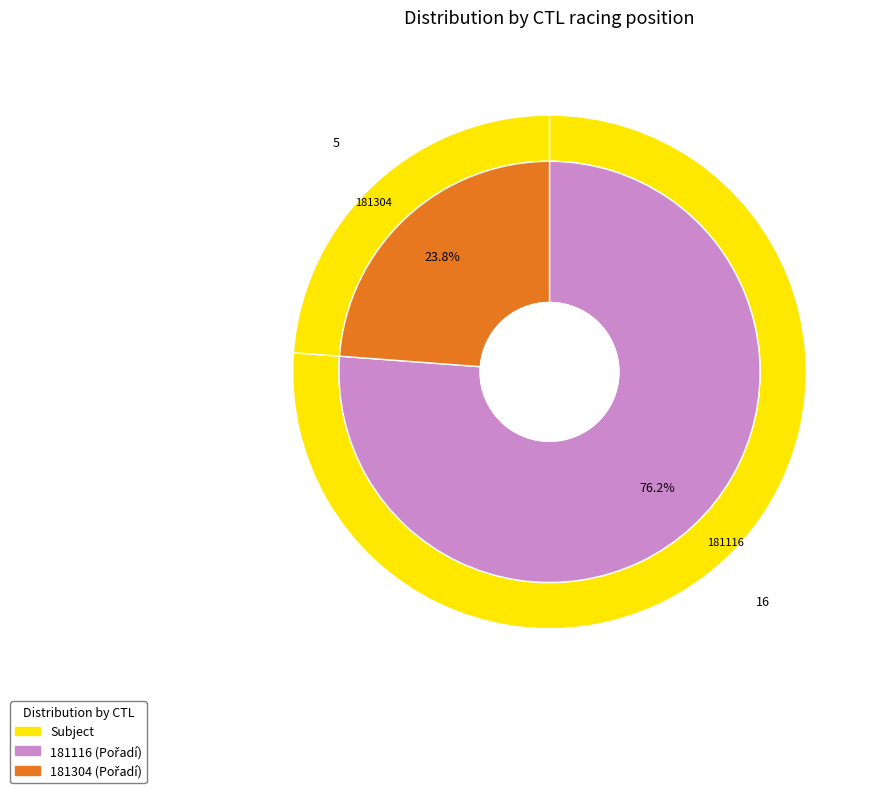

How many slices are in this pie chart?

2